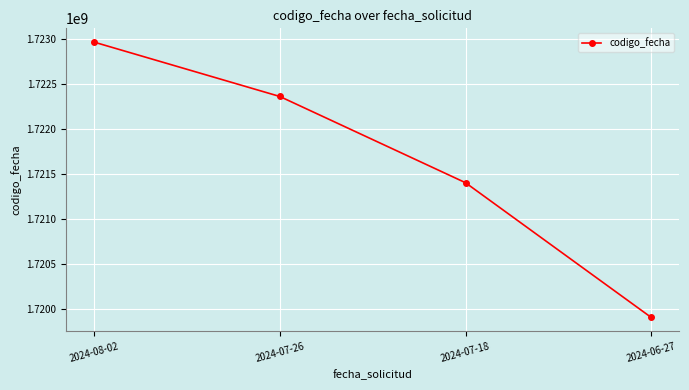

Reading left to right, transcribe all the data shown in this chart.

2024-08-02=1722964476	2024-07-26=1722361496	2024-07-18=1721405017	2024-06-27=1719910697